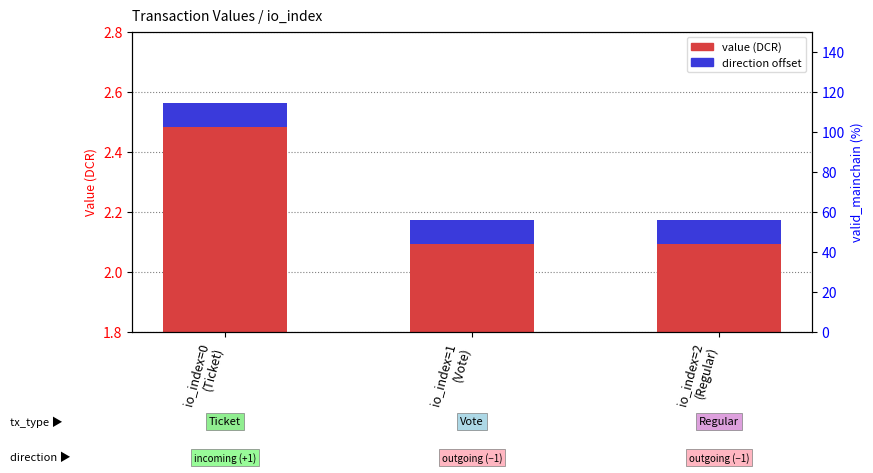

Reading left to right, list all the values displayed in this chart.

value (DCR): io_index=0
(Ticket)=2.5	io_index=1
(Vote)=2.1	io_index=2
(Regular)=2.1
direction offset: io_index=0
(Ticket)=0.1	io_index=1
(Vote)=0.1	io_index=2
(Regular)=0.1